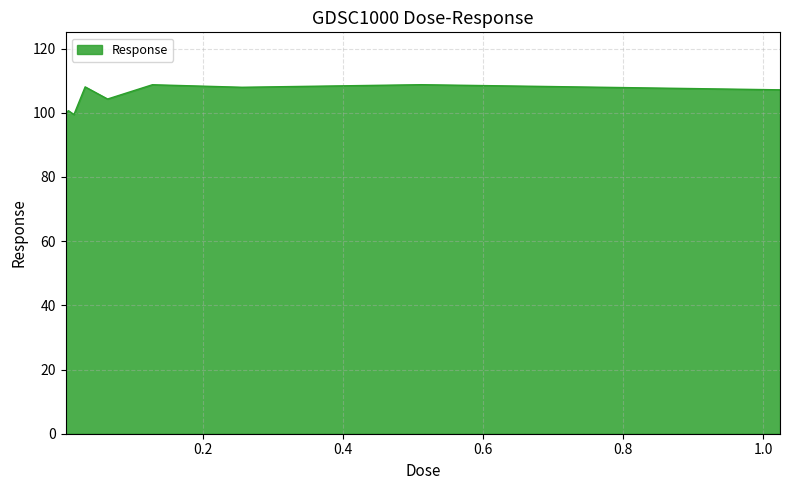

How many values are below 107?

4